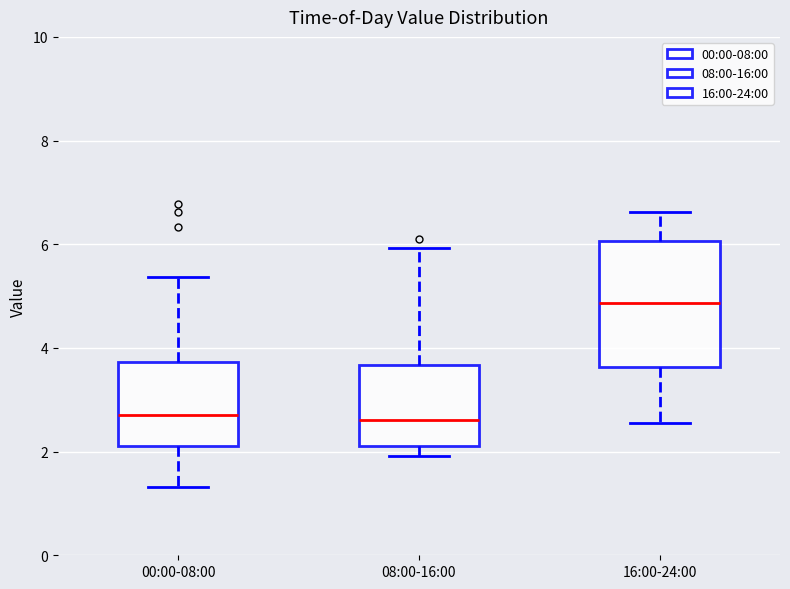

Reading left to right, transcribe this box plot: for each box, give where its median line is, the range the box spans, and where its two whiskers end, as read against the y-axis. The values are not printed on the chart, so give them approximately, as read against the axis.

00:00-08:00: median 2.8, box 2.2 to 3.8, whiskers 1.4 to 5.4
08:00-16:00: median 2.6, box 2.2 to 3.6, whiskers 2.0 to 6.0
16:00-24:00: median 4.8, box 3.6 to 6.0, whiskers 2.6 to 6.6